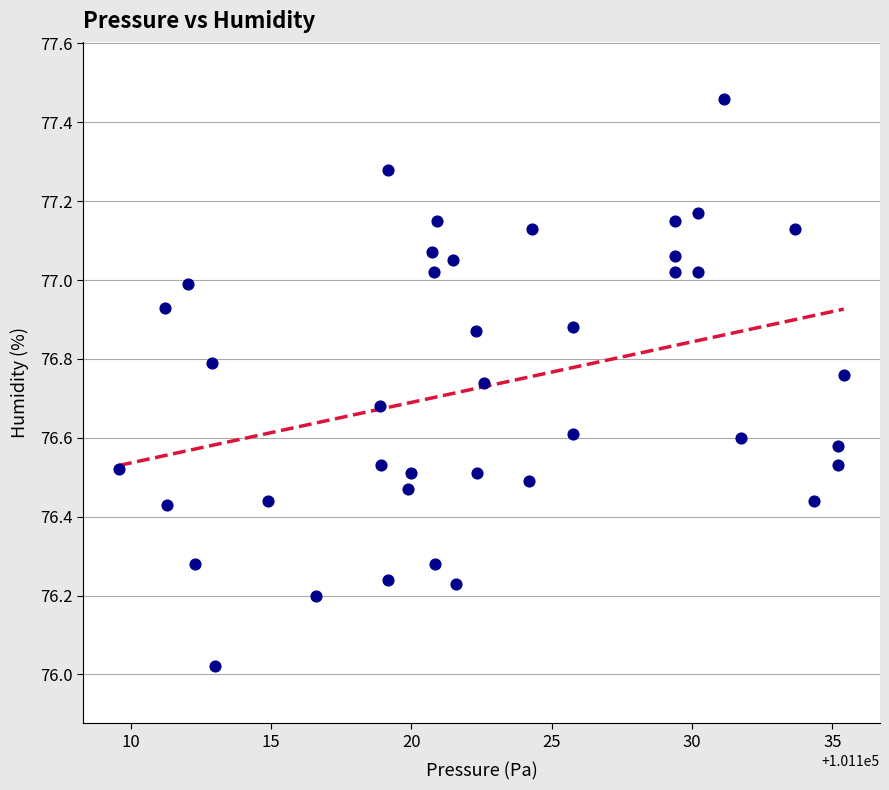

What is the range of X values (max minus min)?

25.8